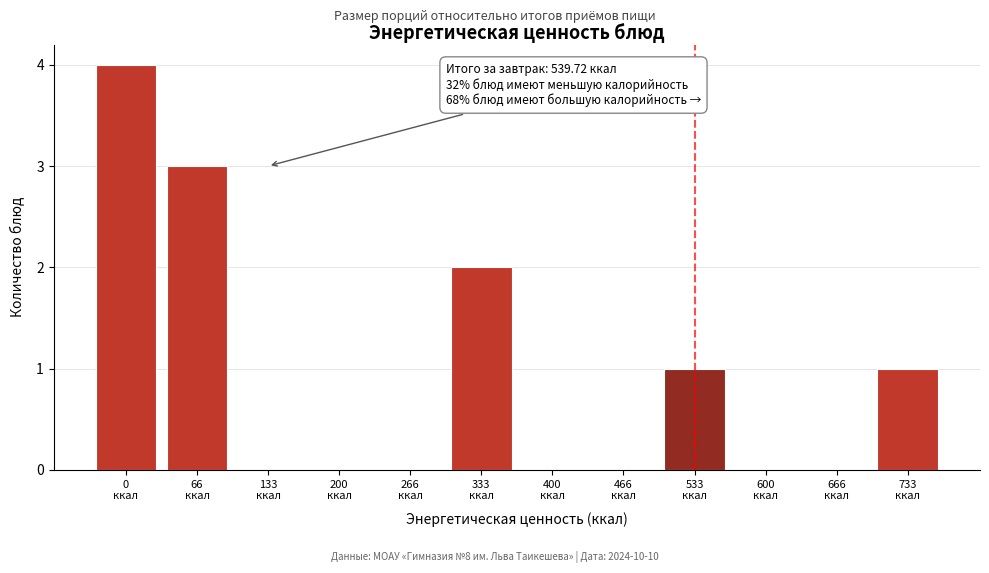

What is the maximum value shown in the chart?

4